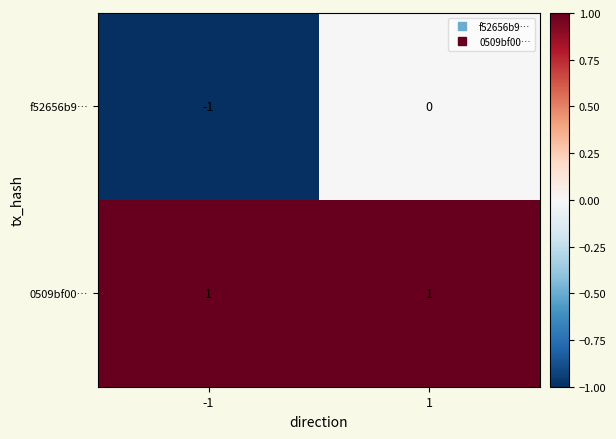

Rank the series at -1 from highest to lowest value.

0509bf00…, f52656b9…